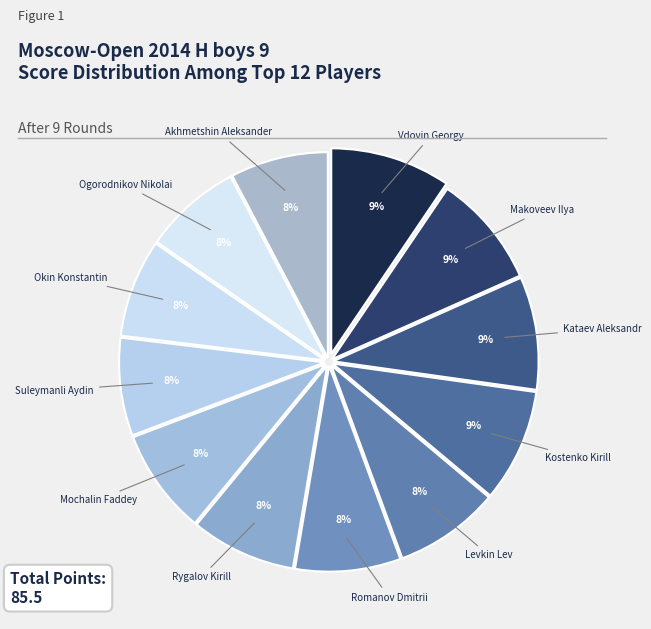

What is the smallest slice in the pie chart?

Suleymanli Aydin